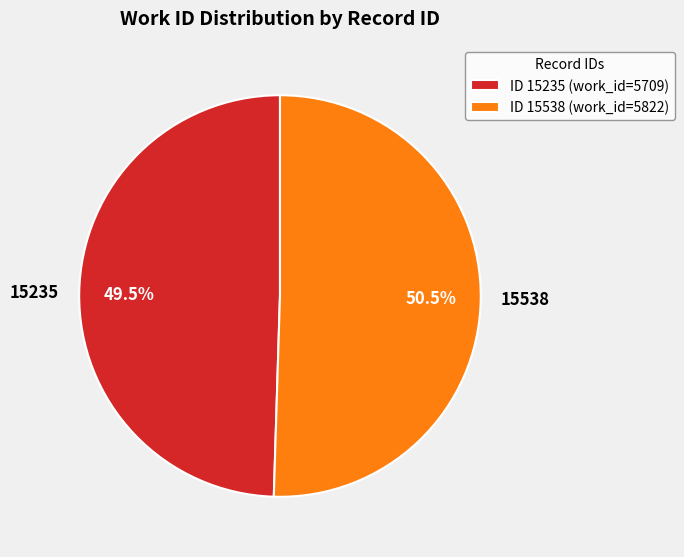

What is the majority slice?

15538